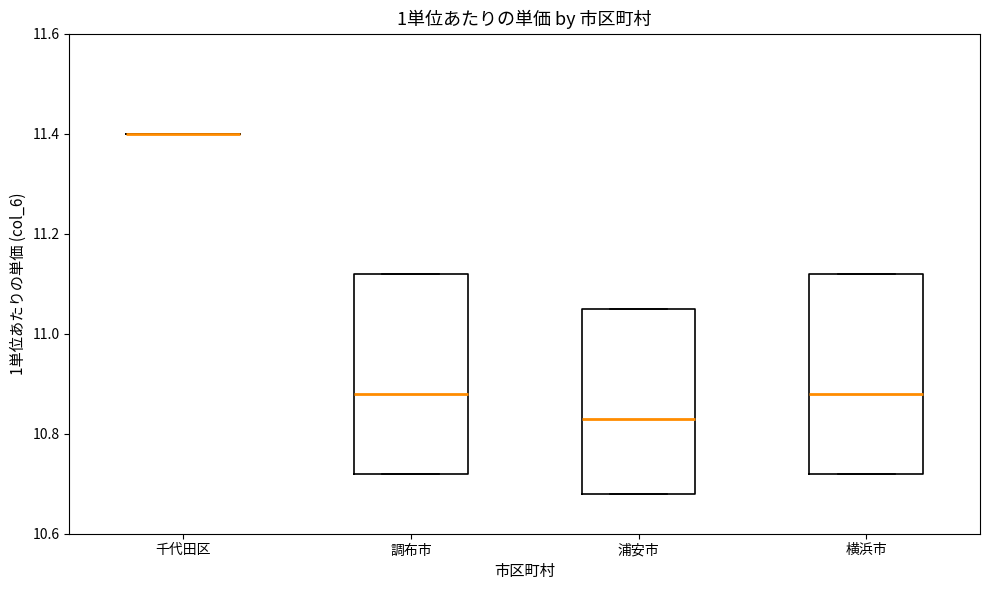

Where is the lower edge of the box for 浦安市 on the y-axis? The values are not printed on the chart, so give them approximately, as read against the axis.

10.68